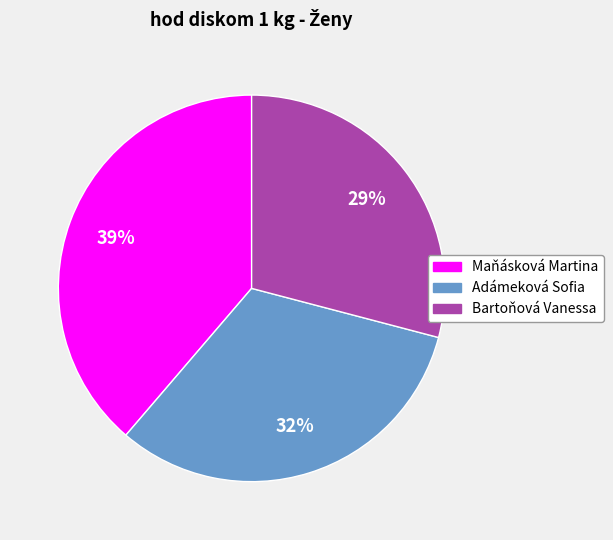

Does Adámeková Sofia represent more than half of the total?

No